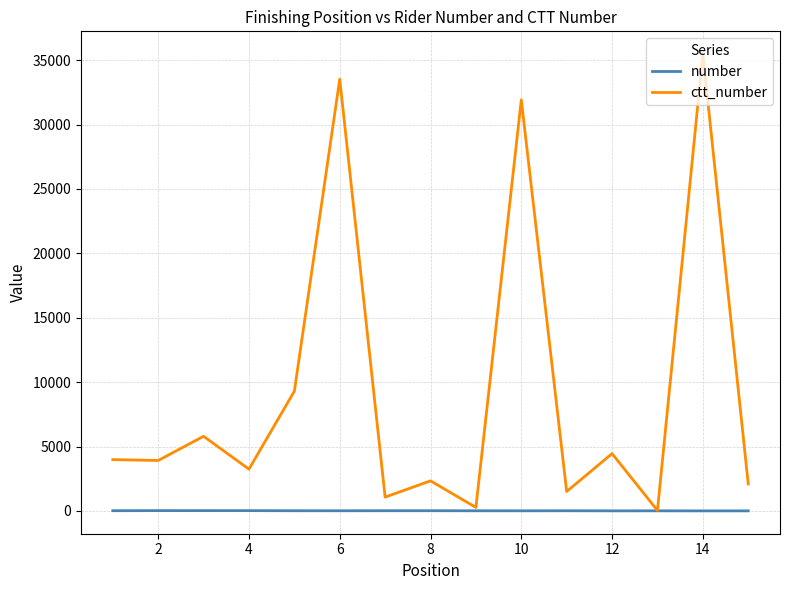

What is the difference between the second highest and second lowest values in the ctt_number series?

33261